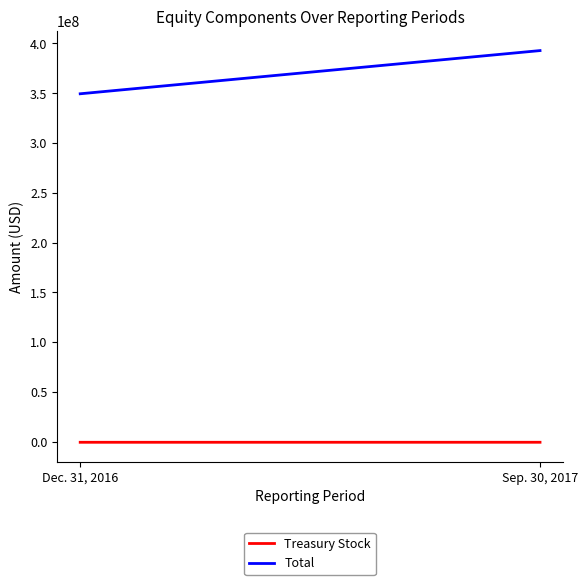

What is the label of the 2nd point from the left?

Sep. 30, 2017